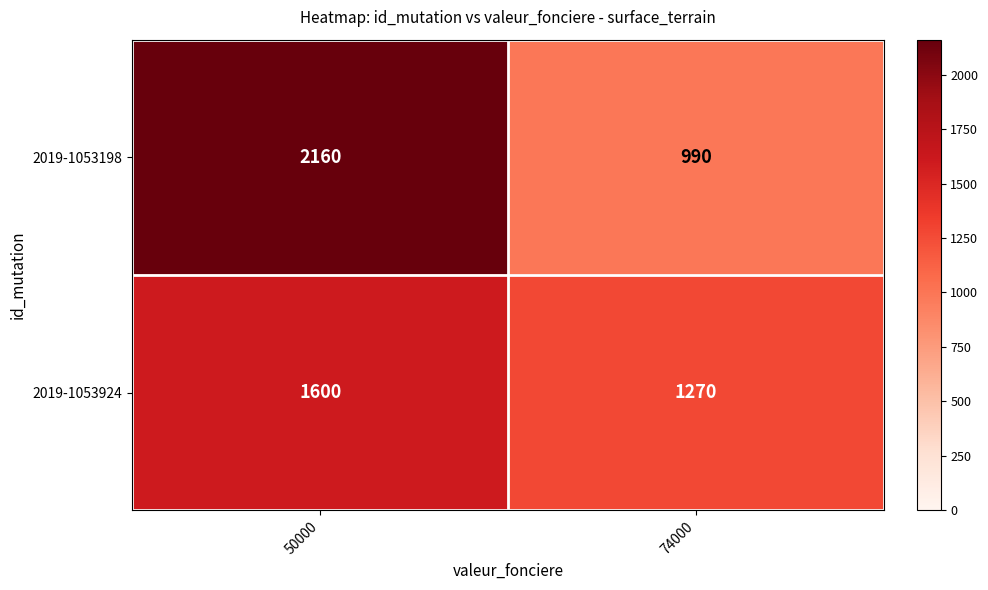

Which series has the widest spread of values?

2019-1053198